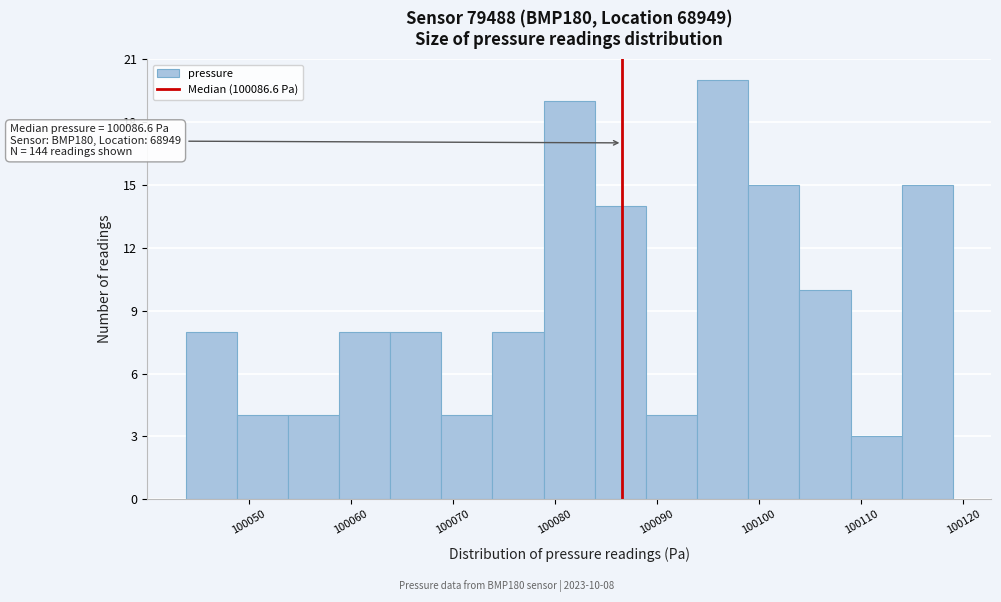

Which range on the x-axis has the tallest bar?

100094 to 100099